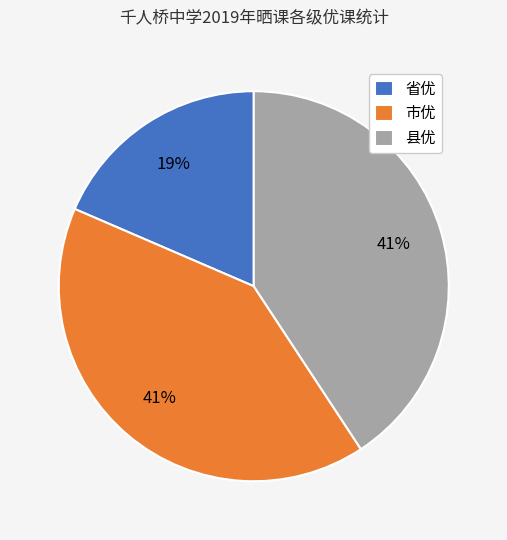

To the nearest percent, what is the average slice percentage?

33%